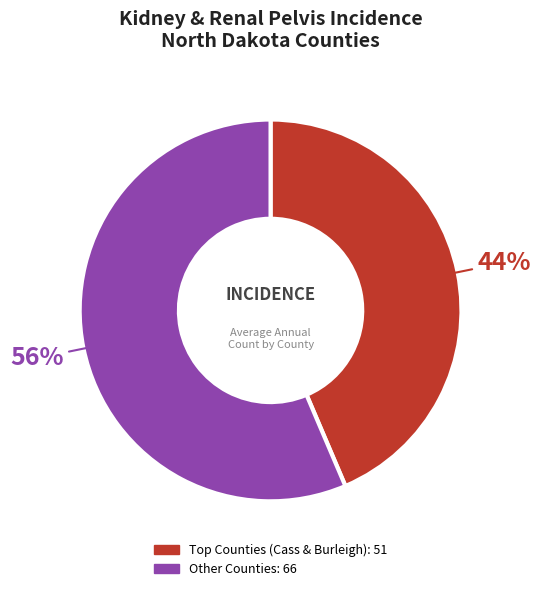

To the nearest percent, what is the average slice percentage?

50%